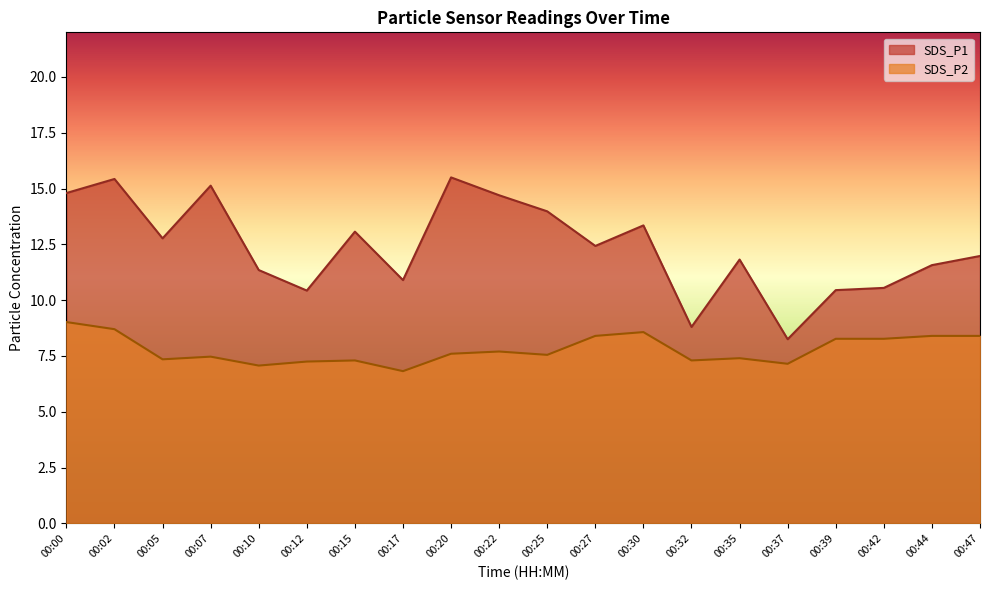

True or false: SDS_P2 and SDS_P1 intersect in this chart.

False